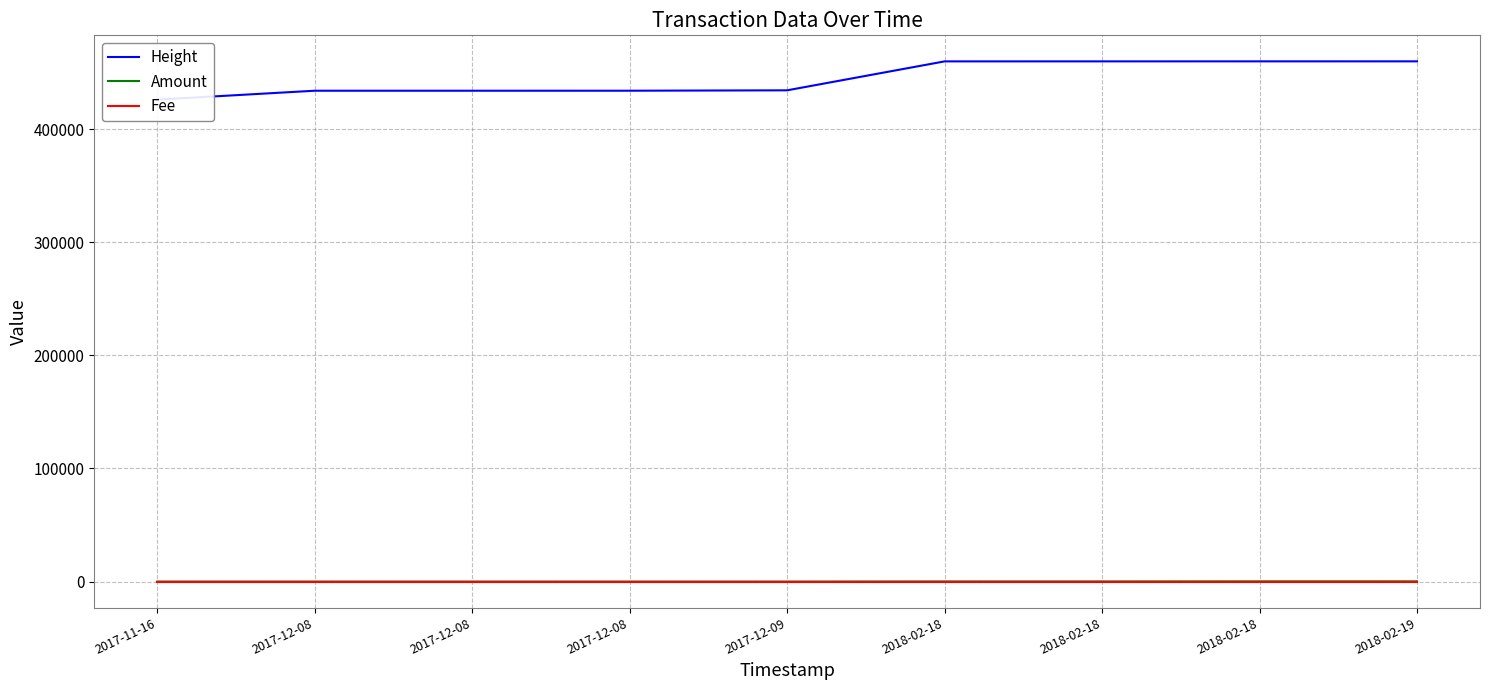

List the series in order of their peak value, lowest first.

Fee, Amount, Height